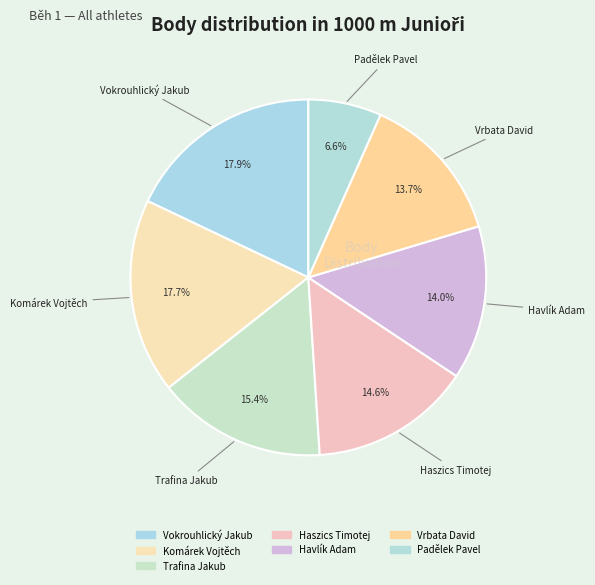

How many segments does this pie chart have?

7